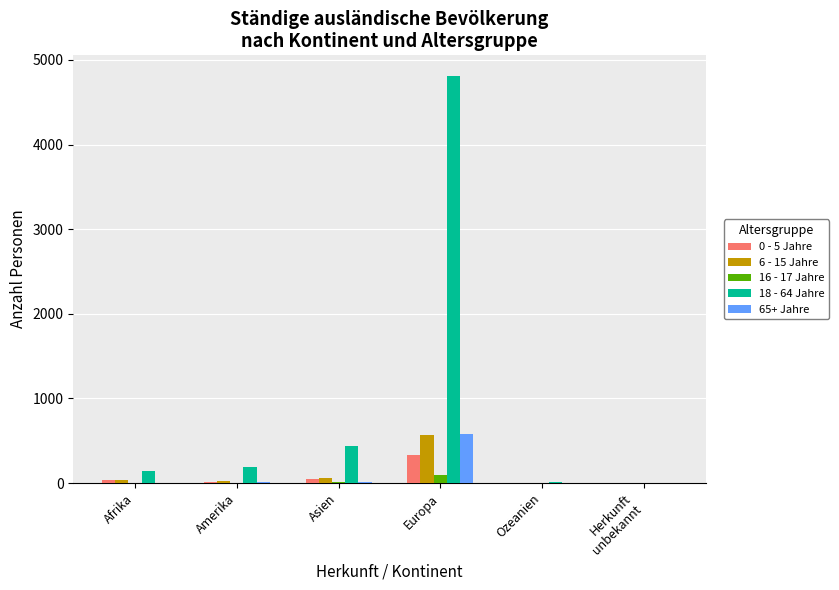

How many groups of bars are there?

6